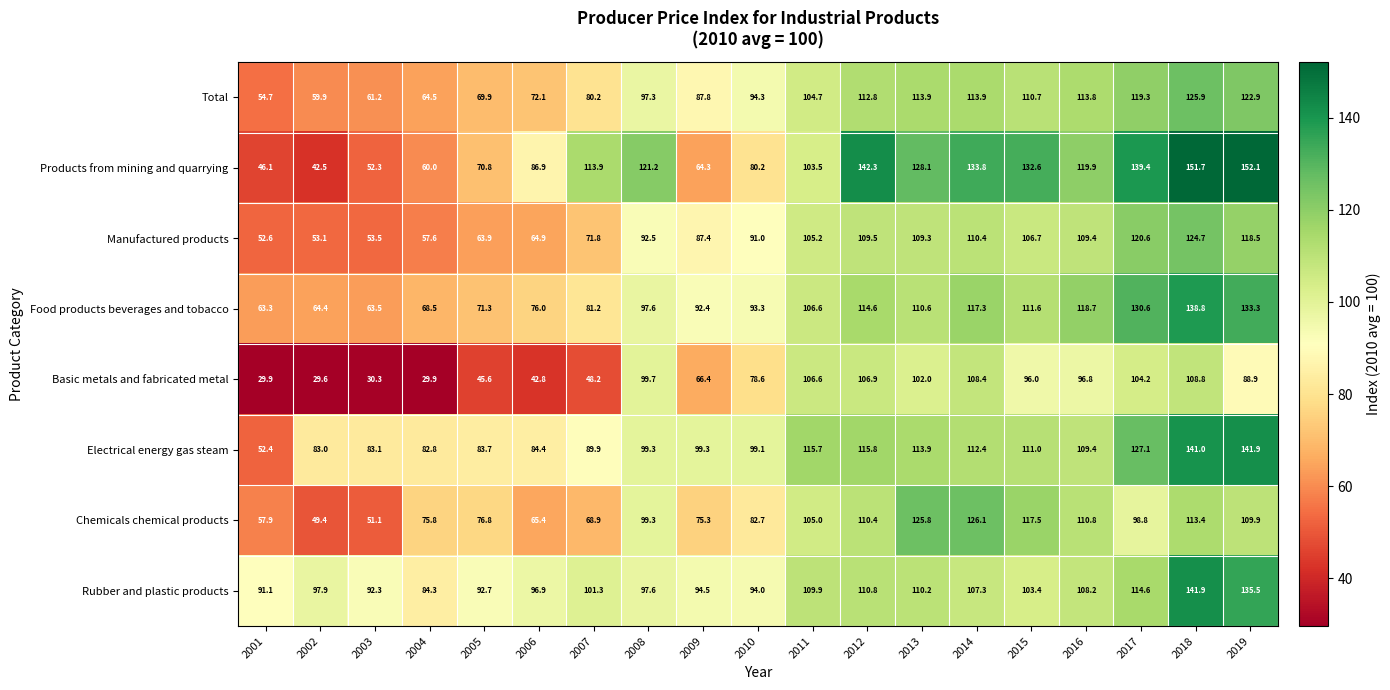

At 2015, list the series in order from largest to smallest.

Products from mining and quarrying, Chemicals chemical products, Food products beverages and tobacco, Electrical energy gas steam, Total, Manufactured products, Rubber and plastic products, Basic metals and fabricated metal